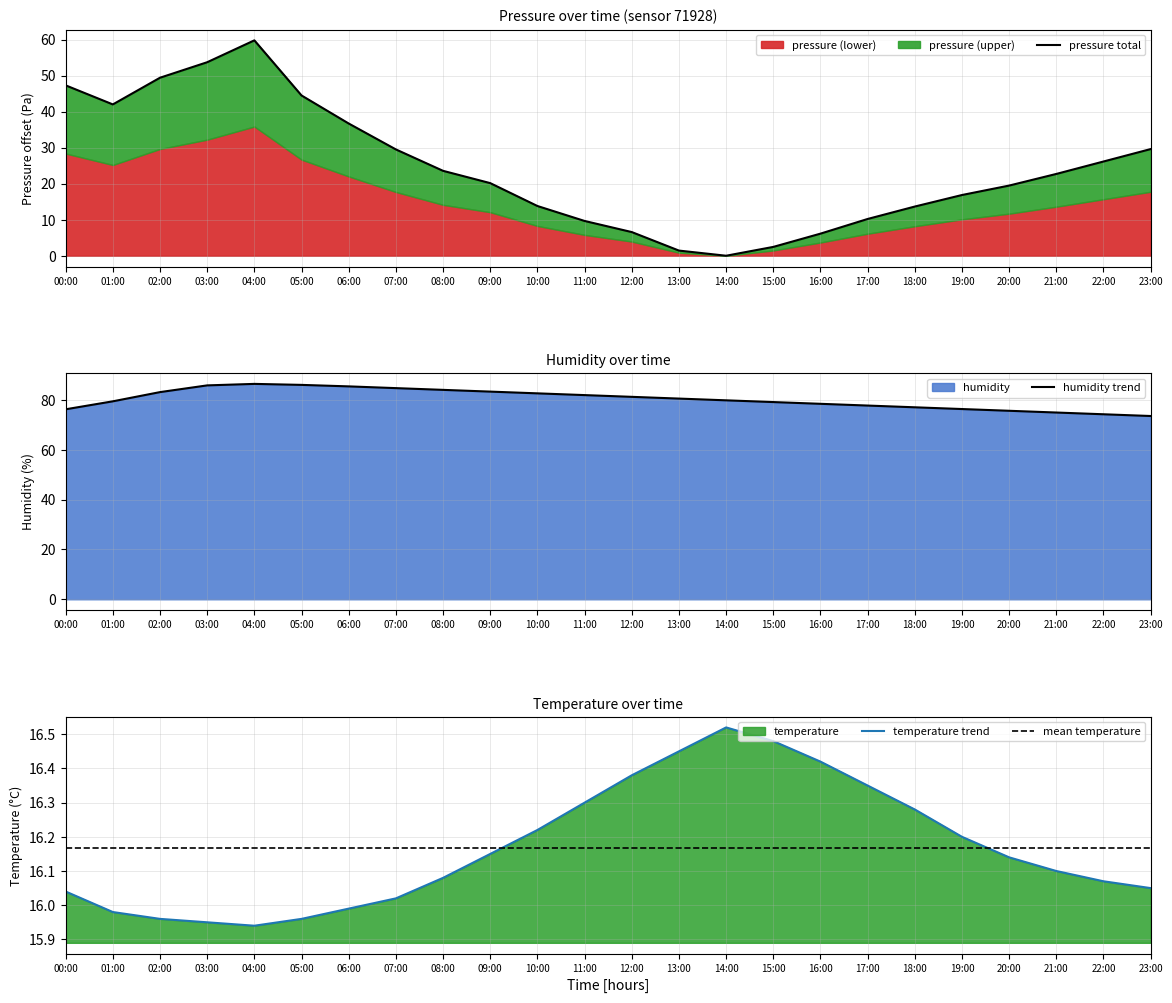

The value of humidity trend at 21:00 is 18.8. True or false?

False